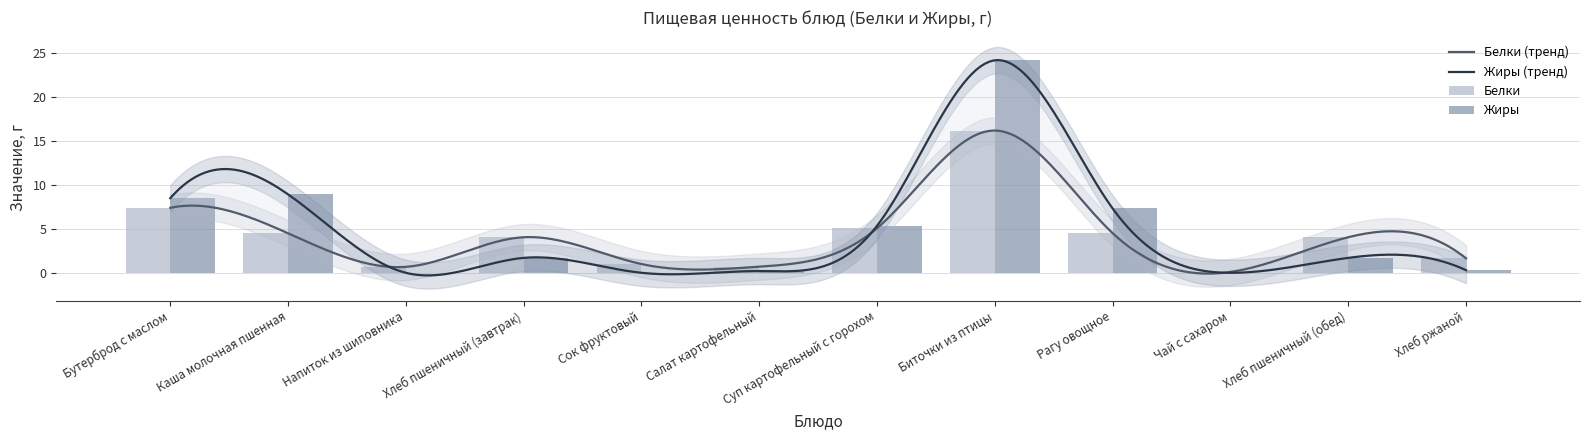

Where does the Жиры series first go above 1?

Бутерброд с маслом